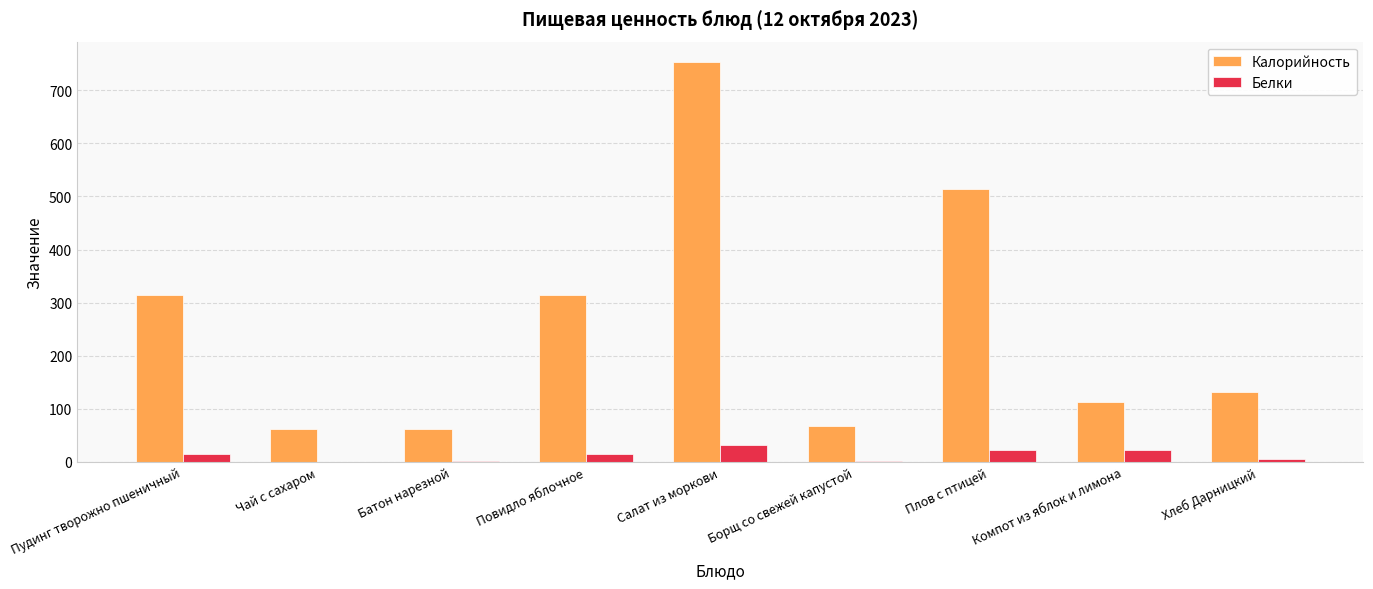

What value does the Белки series have at Хлеб Дарницкий?

4.7